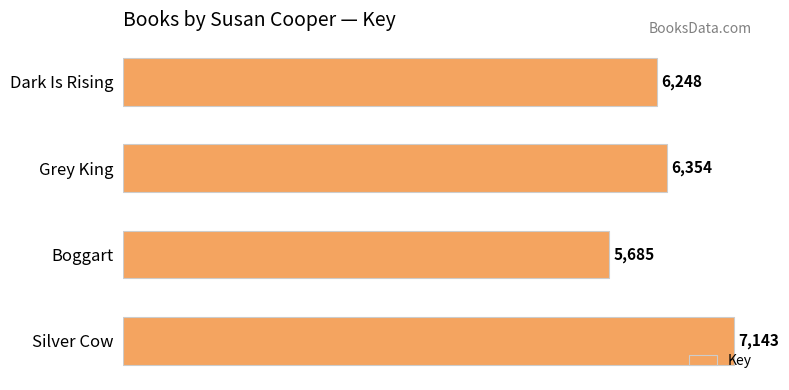

What is the sum of all values?

25430